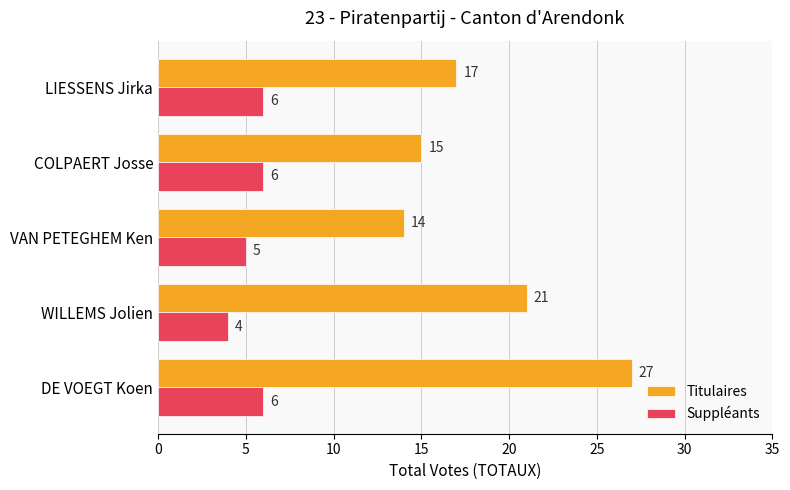

List the labels in order of Titulaires value, largest first.

DE VOEGT Koen, WILLEMS Jolien, LIESSENS Jirka, COLPAERT Josse, VAN PETEGHEM Ken